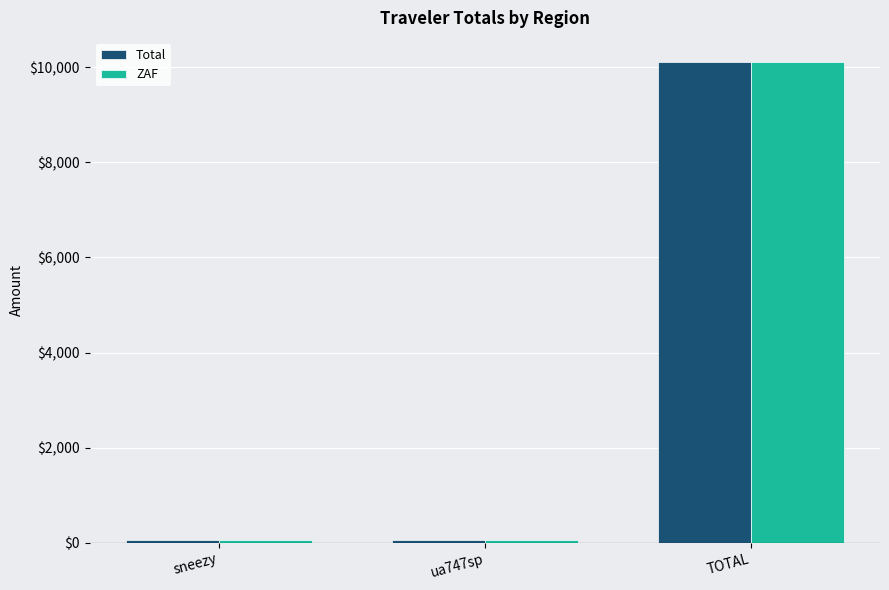

What position from the right is ua747sp?

2